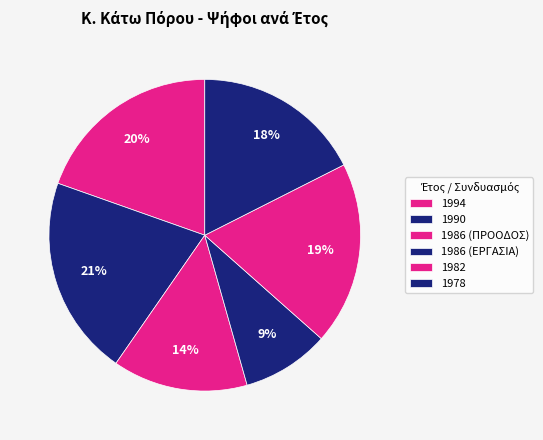

How many slices are in this pie chart?

6